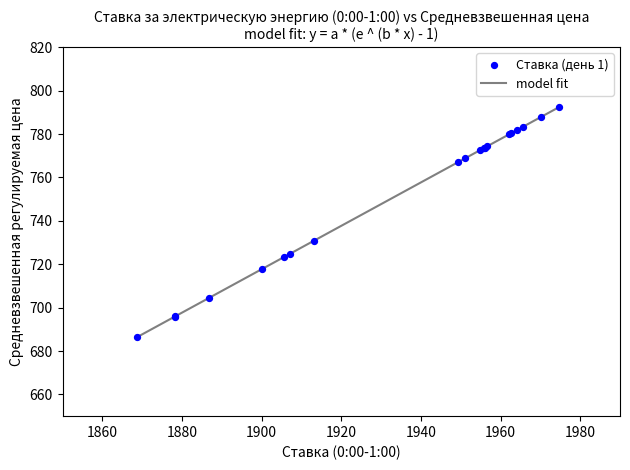

What Y value in the scatter plot is closest to 739?

730.9